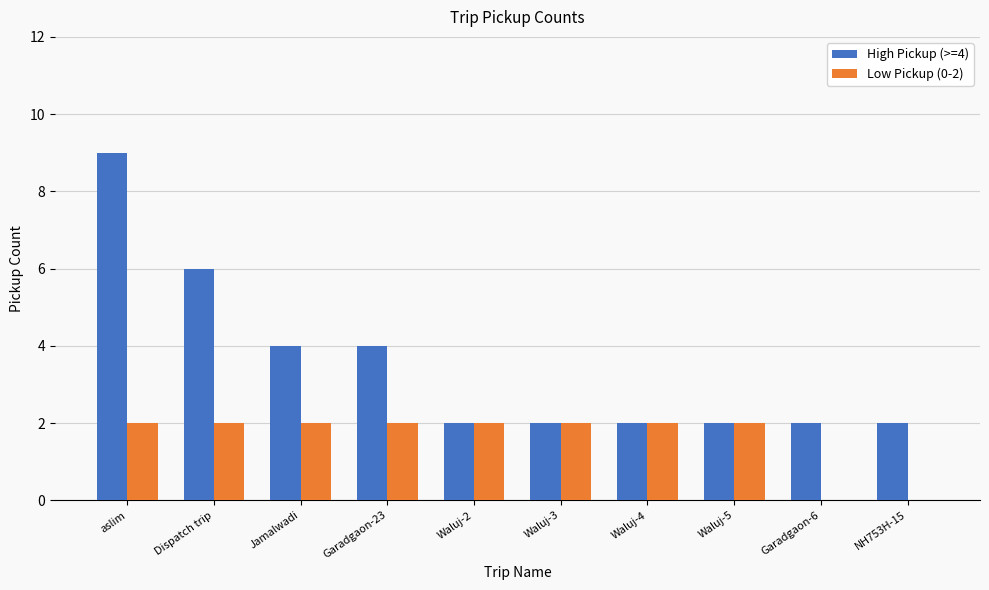

Reading left to right, transcribe all the data shown in this chart.

High Pickup (>=4): 9	6	4	4	2	2	2	2	2	2
Low Pickup (0-2): 2	2	2	2	2	2	2	2	0	0